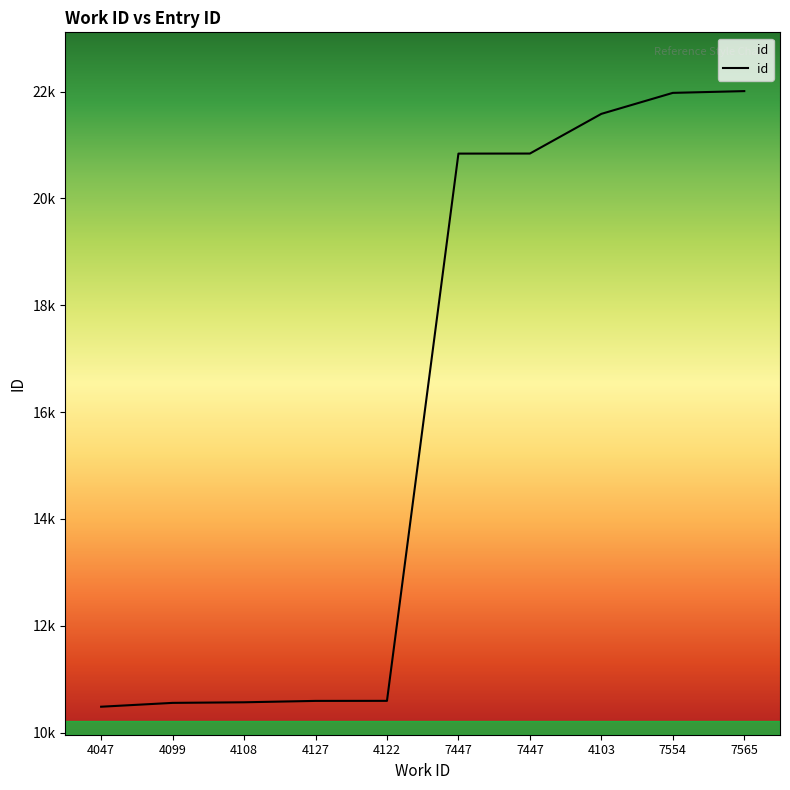

Is this an area chart (filled region under the line)?

Yes